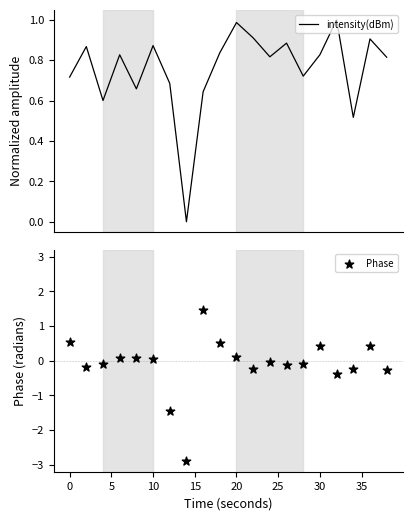

Which series has the largest Y range (max minus min)?

Phase